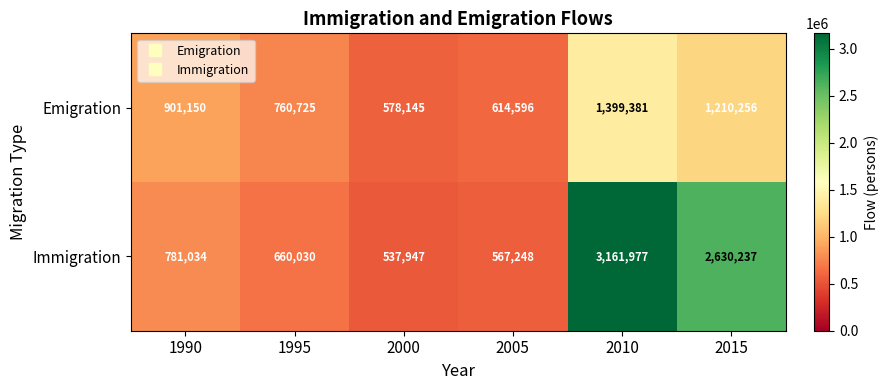

The value of Immigration at 2000 is 537947. True or false?

True